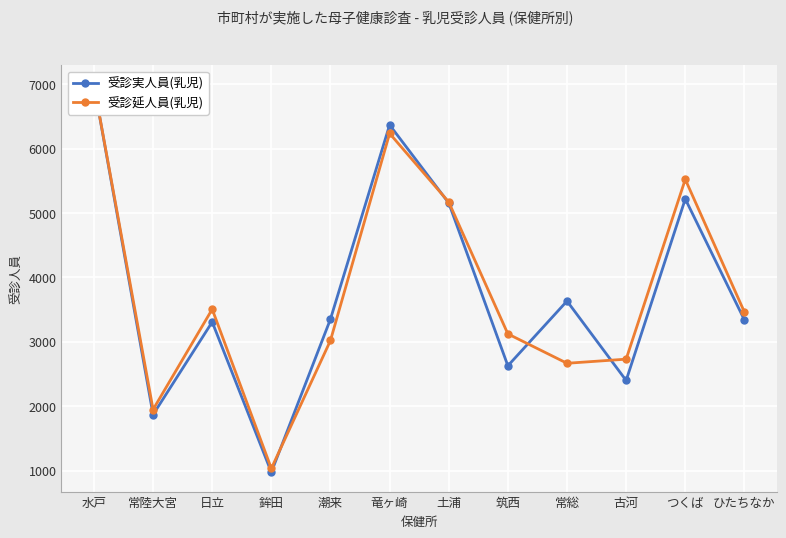

At which category is the sum across all series the highest?

水戸